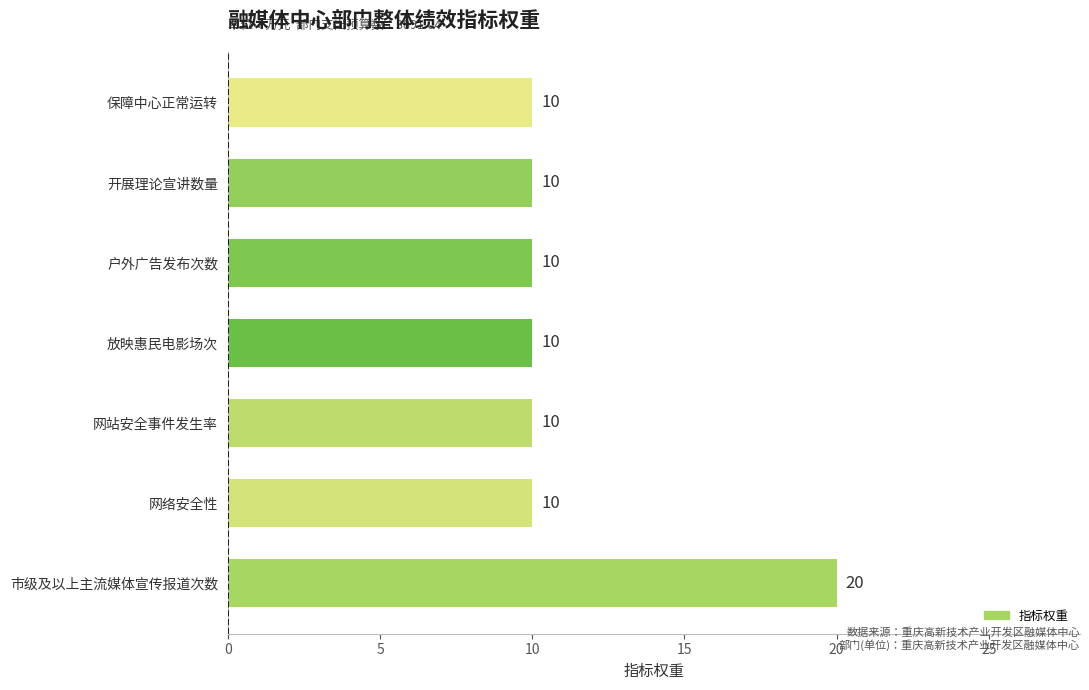

What is the ratio of the value at 保障中心正常运转 to the value at 开展理论宣讲数量?

1.0